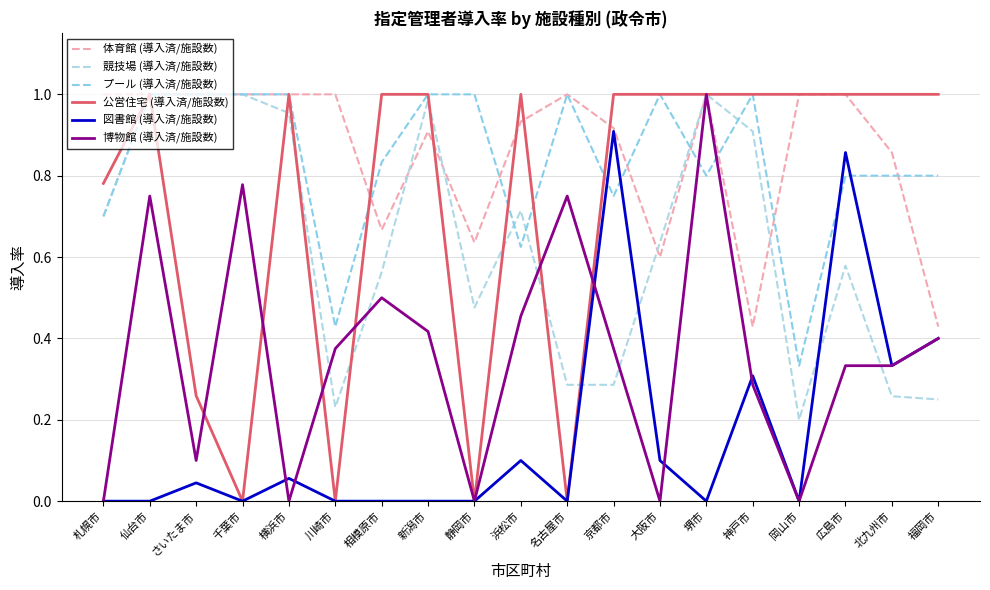

Is this an area chart (filled region under the line)?

No